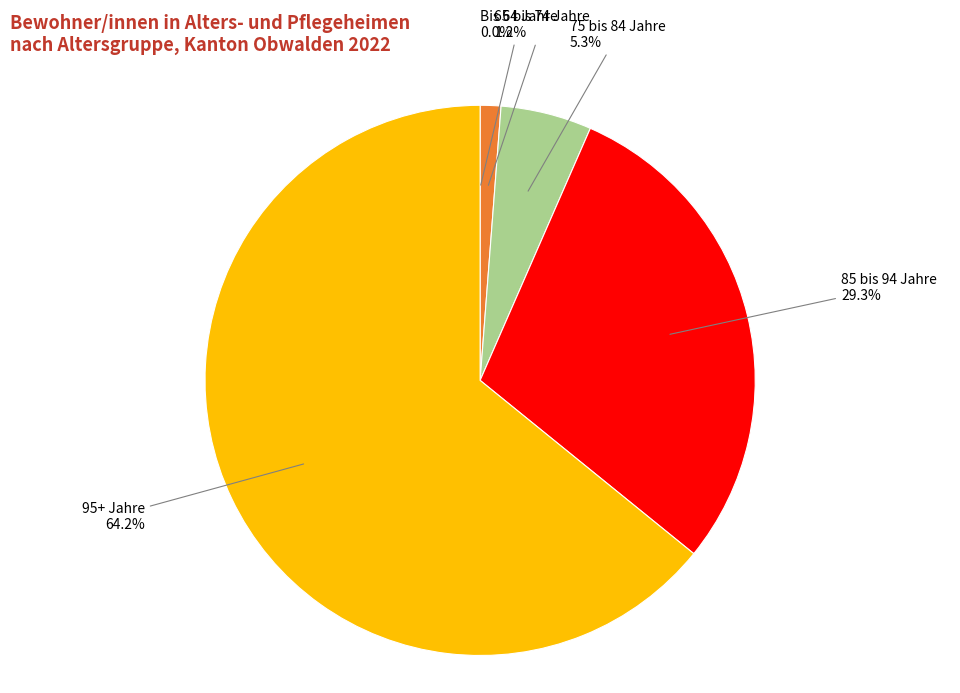

Is there any slice that represents more than half of the pie?

Yes